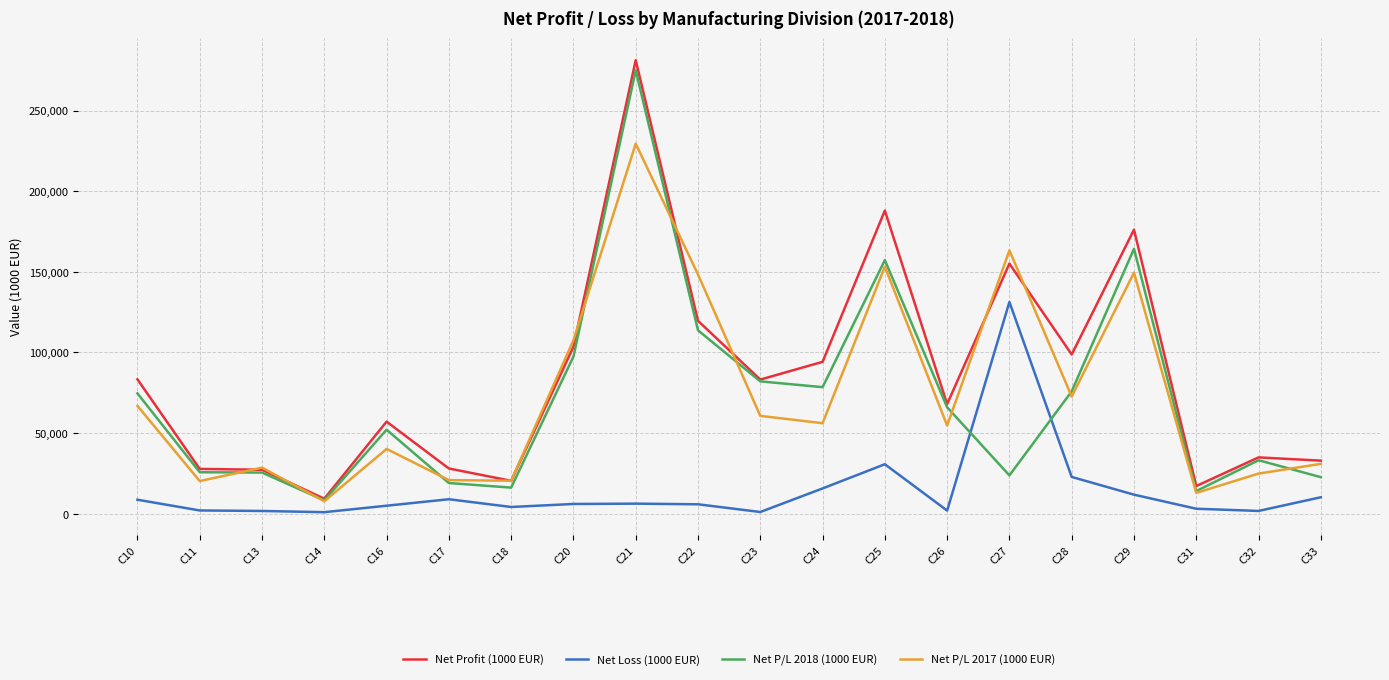

Which category has the lowest value in the Net Profit (1000 EUR) series?

C14